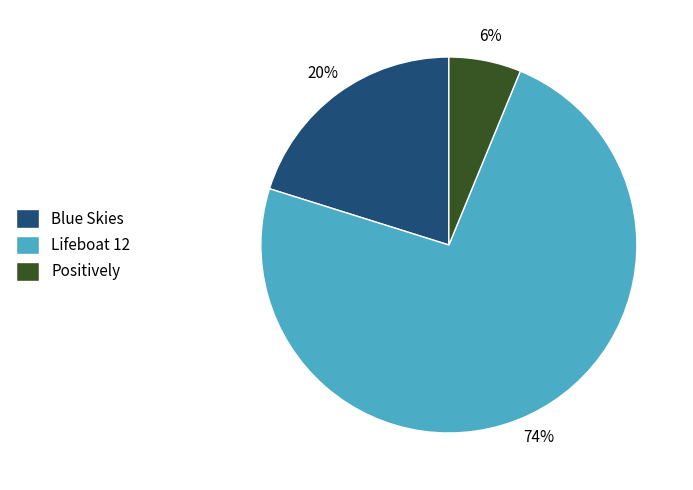

What is the largest slice in the pie chart?

Lifeboat 12